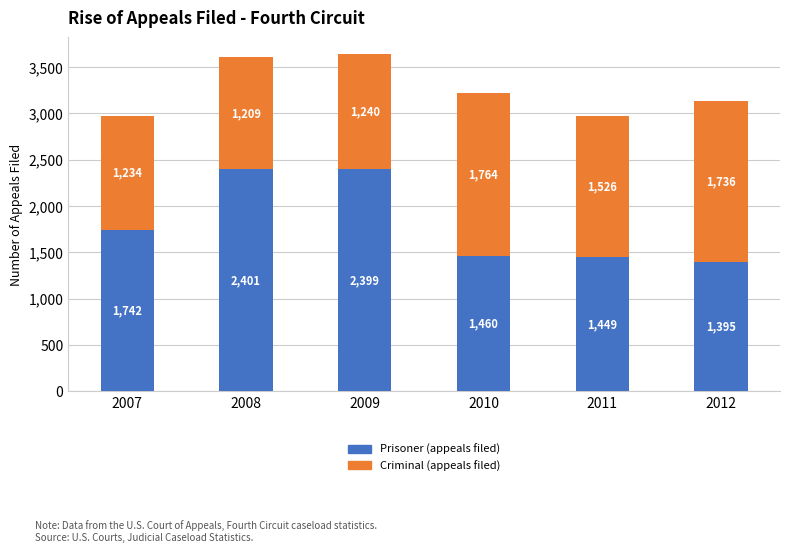

At which category is the sum across all series the highest?

2009